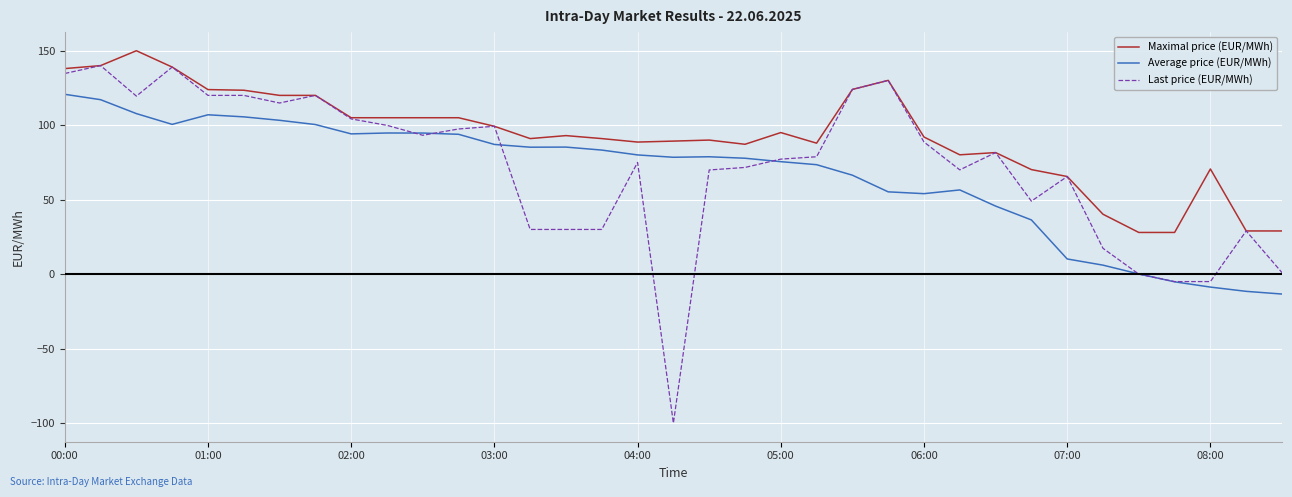

How many values in the Last price (EUR/MWh) series exceed 78?

18